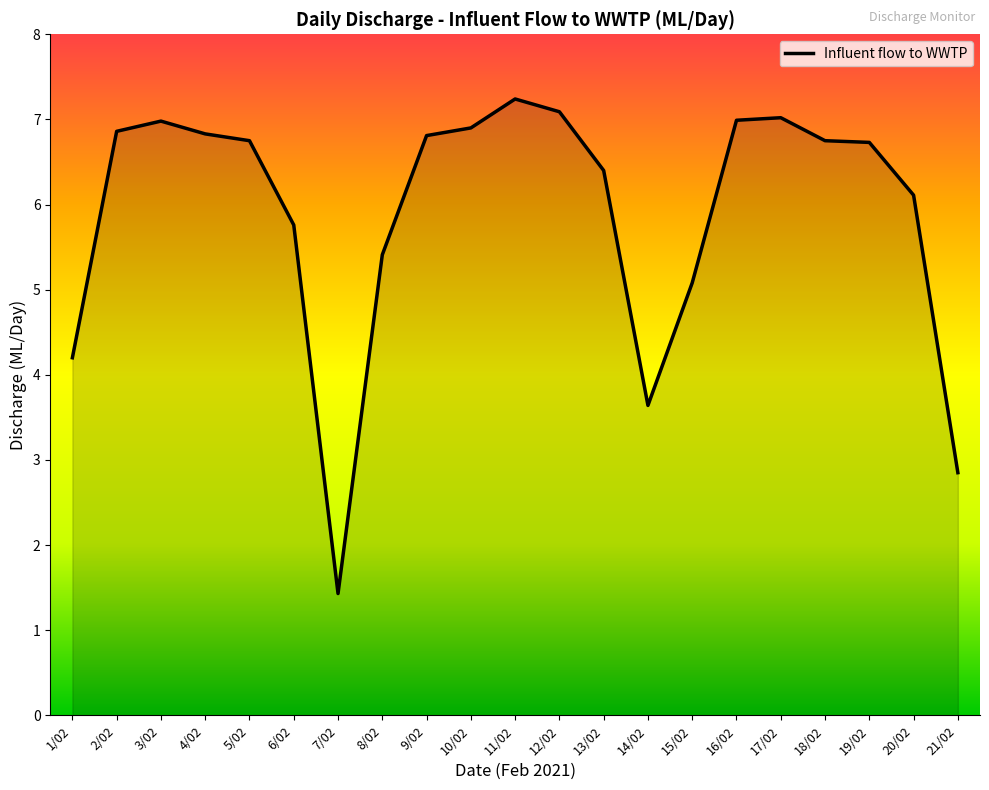

The value at 5/02 is 6.8. True or false?

True